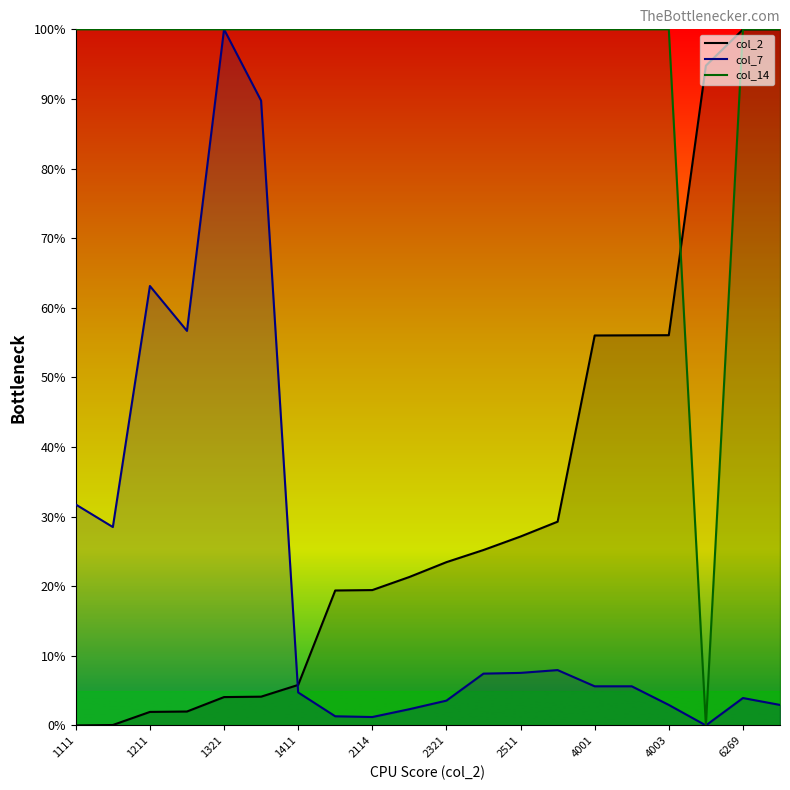

True or false: col_14 has more than 2 points higher than both neighbors.

False